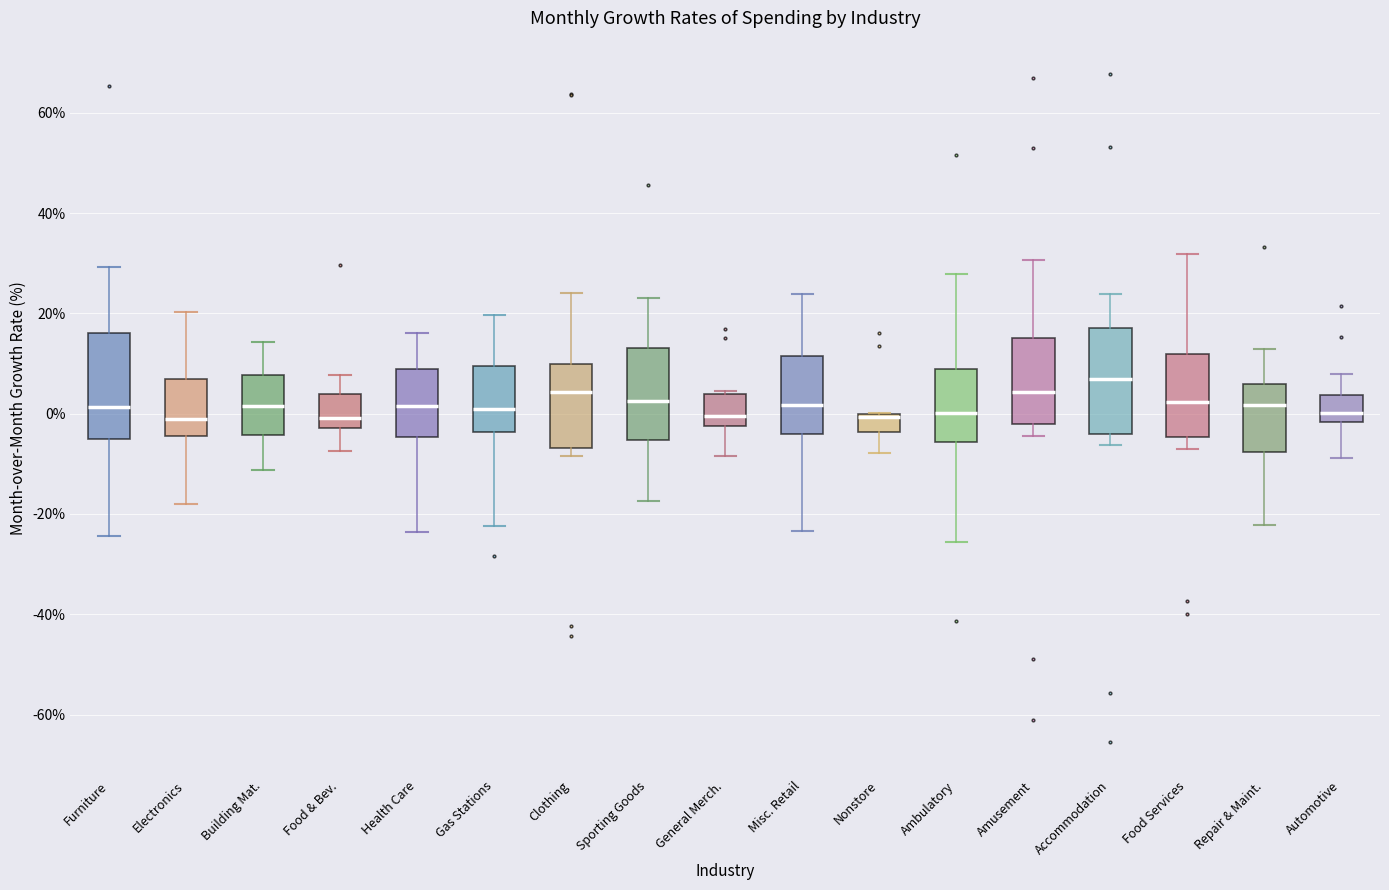

Reading left to right, transcribe this box plot: for each box, give where its median line is, the range the box spans, and where its two whiskers end, as read against the y-axis. The values are not printed on the chart, so give them approximately, as read against the axis.

Furniture: median 2, box -6 to 16, whiskers -24 to 30
Electronics: median 0, box -4 to 6, whiskers -18 to 20
Building Mat.: median 2, box -4 to 8, whiskers -12 to 14
Food & Bev.: median 0, box -2 to 4, whiskers -8 to 8
Health Care: median 2, box -4 to 10, whiskers -24 to 16
Gas Stations: median 0, box -4 to 10, whiskers -22 to 20
Clothing: median 4, box -6 to 10, whiskers -8 to 24
Sporting Goods: median 2, box -6 to 14, whiskers -18 to 22
General Merch.: median 0, box -2 to 4, whiskers -8 to 4 (just above the box's upper edge)
Misc. Retail: median 2, box -4 to 12, whiskers -24 to 24
Nonstore: median 0 (just below the box's upper edge), box -4 to 0, whiskers -8 to 0
Ambulatory: median 0, box -6 to 8, whiskers -26 to 28
Amusement: median 4, box -2 to 16, whiskers -4 to 30
Accommodation: median 6, box -4 to 18, whiskers -6 to 24
Food Services: median 2, box -4 to 12, whiskers -8 to 32
Repair & Maint.: median 2, box -8 to 6, whiskers -22 to 12
Automotive: median 0, box -2 to 4, whiskers -8 to 8